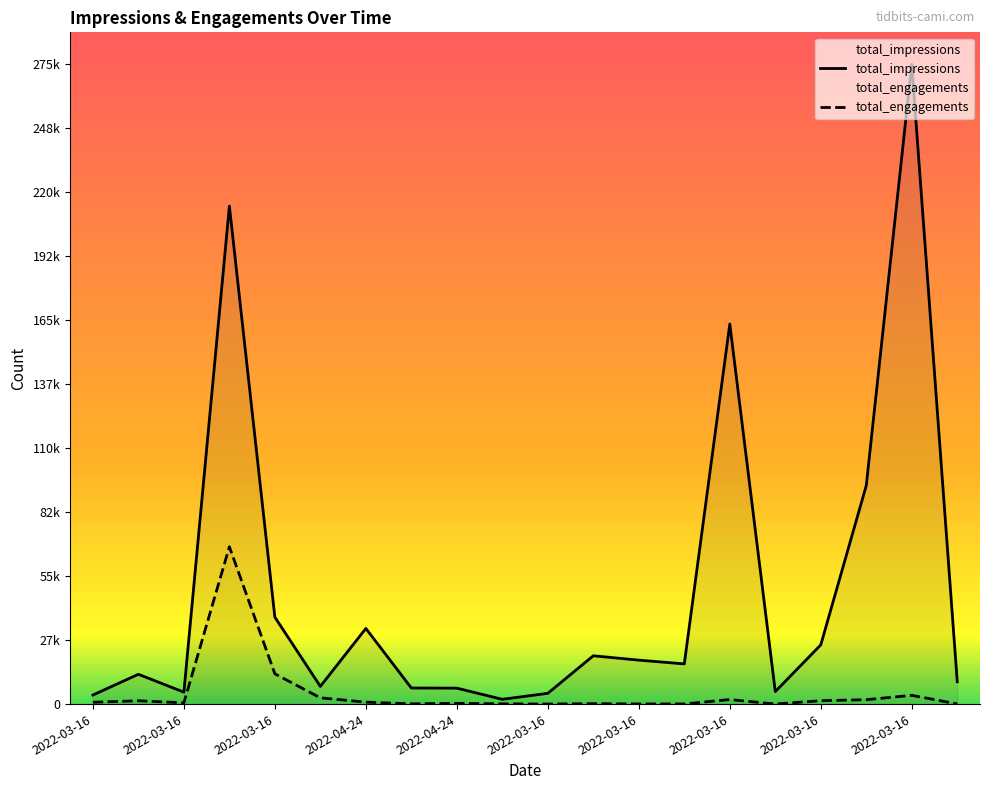

What is the label of the 11th point from the right?

2022-04-24